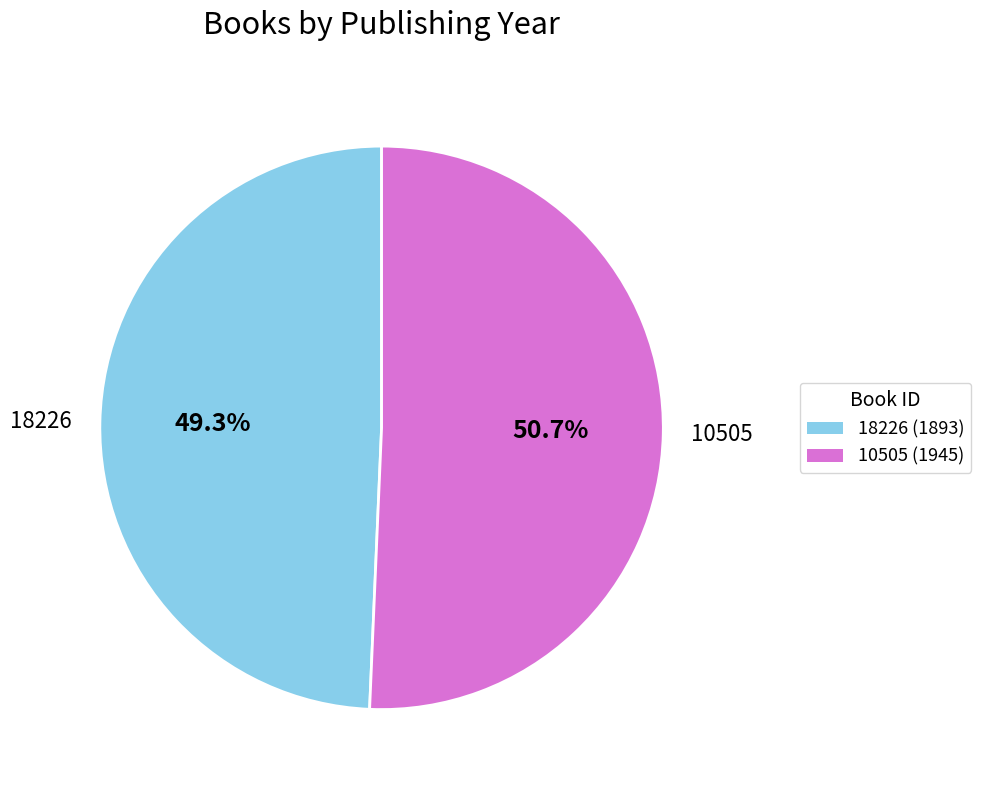

Is it true that 10505 is 51% of the pie?

True